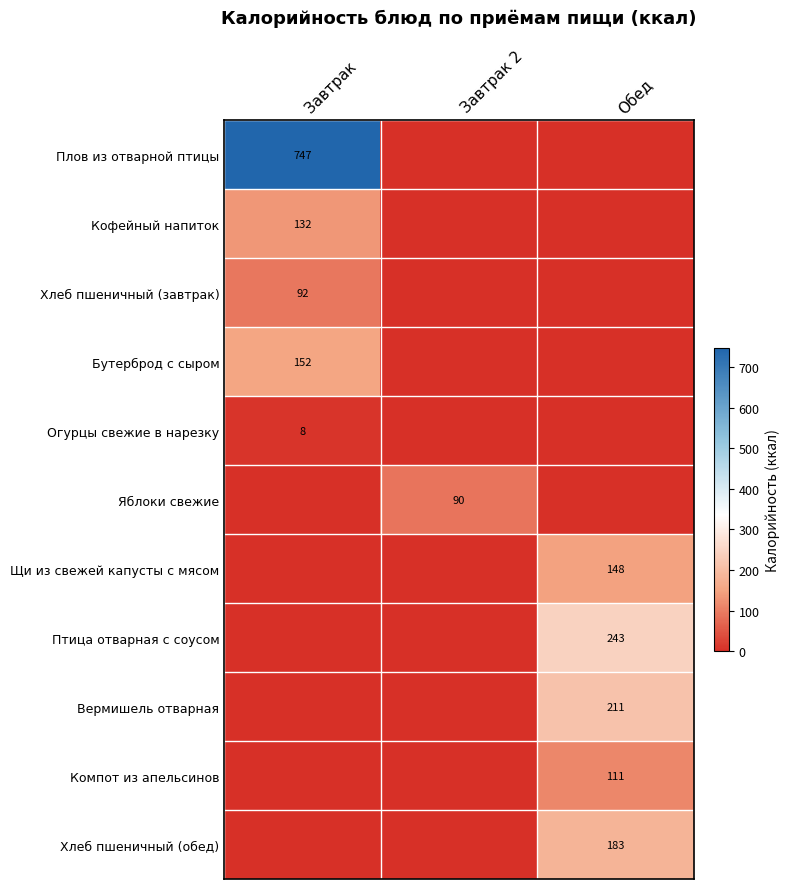

The Птица отварная с соусом series shows 109 at Завтрак 2. True or false?

False